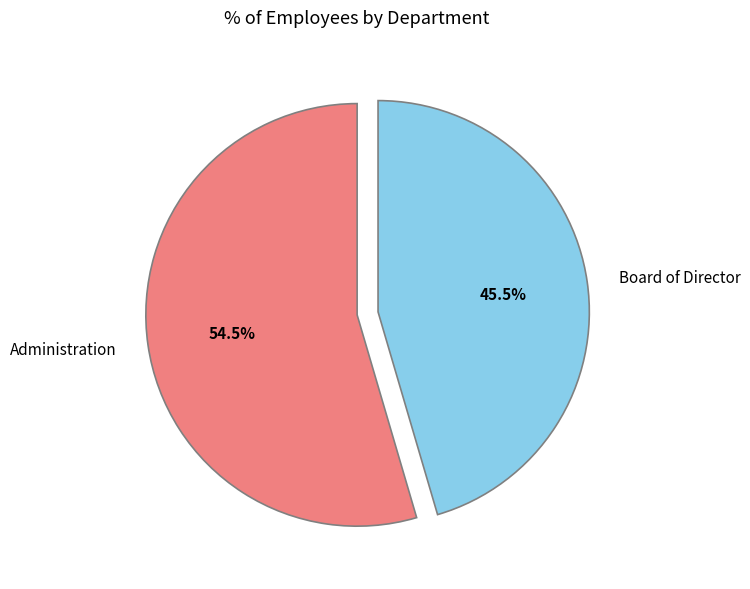

To the nearest percent, what is the difference between the largest and smallest slice percentages?

9%